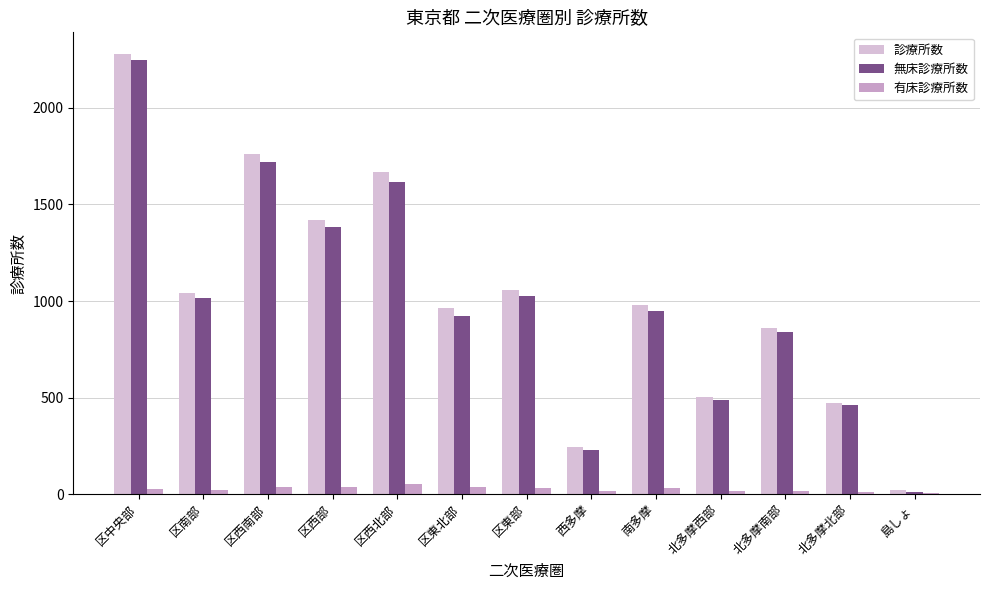

What position from the left is 区西部?

4